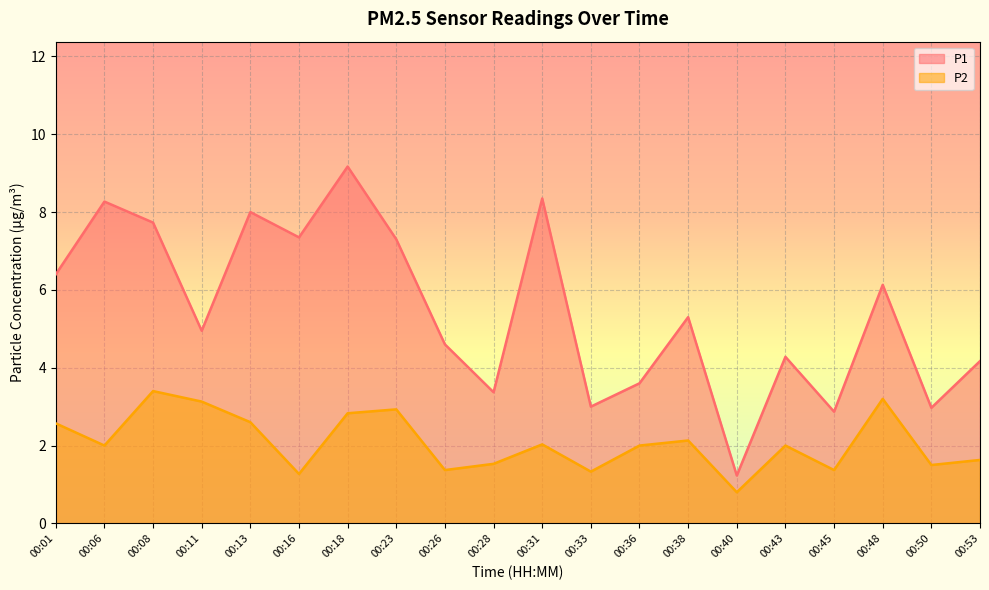

How many interior local valleys does the P1 series have?

7